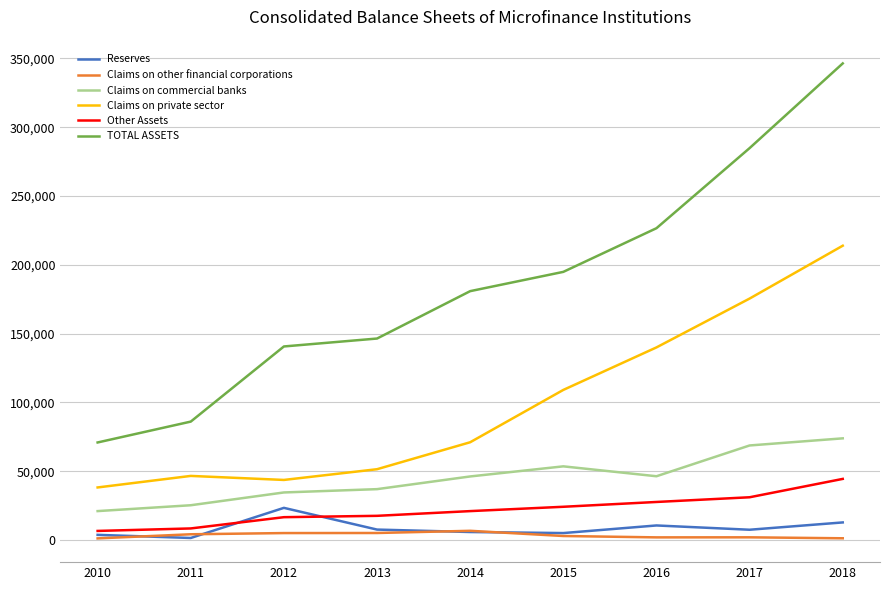

What is the highest value of the TOTAL ASSETS series?

346411.4